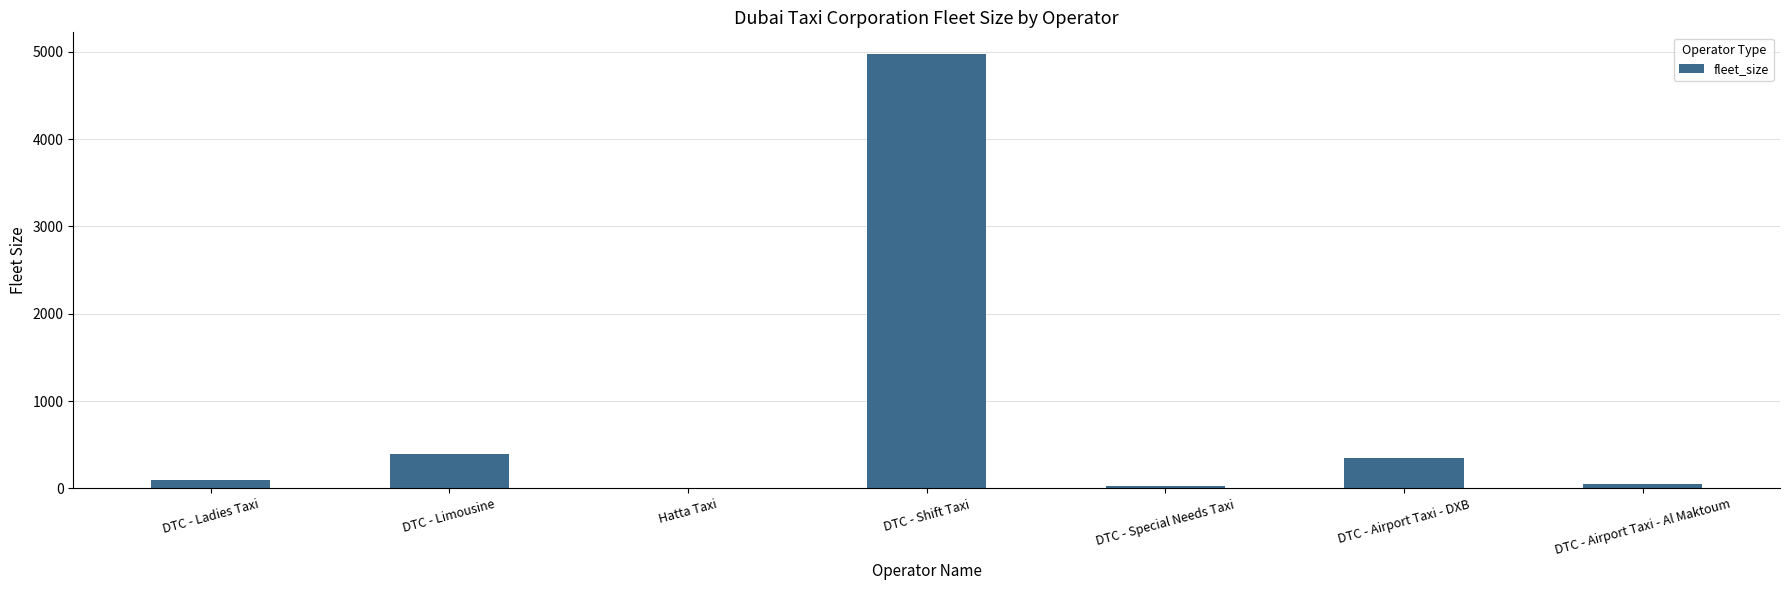

How many distinct data groups are displayed?

1